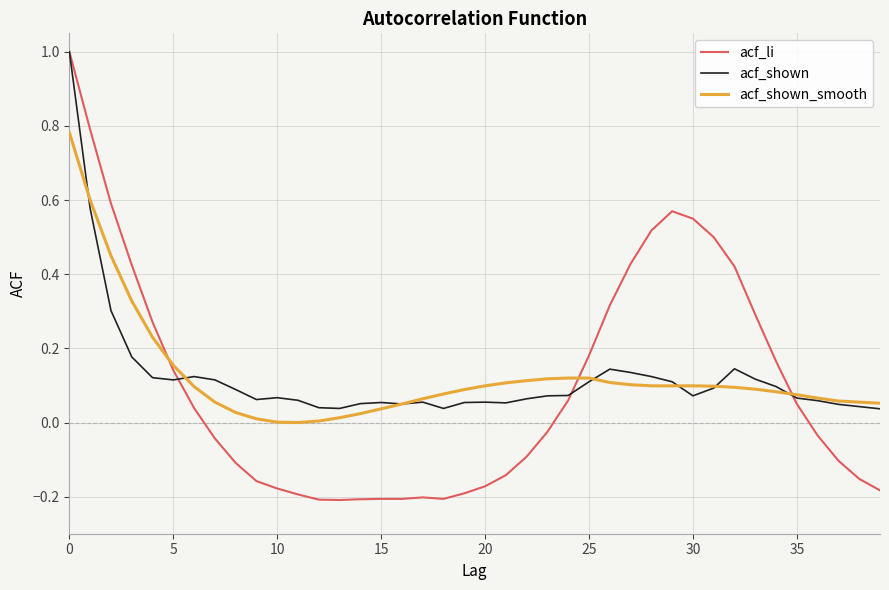

What is the maximum value shown in the chart?

1.0